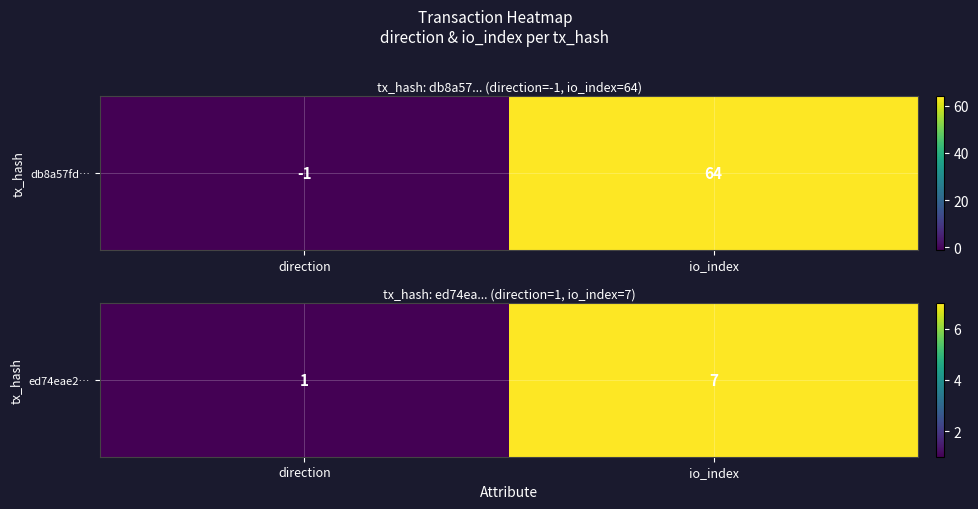

The value at direction is 1. True or false?

False